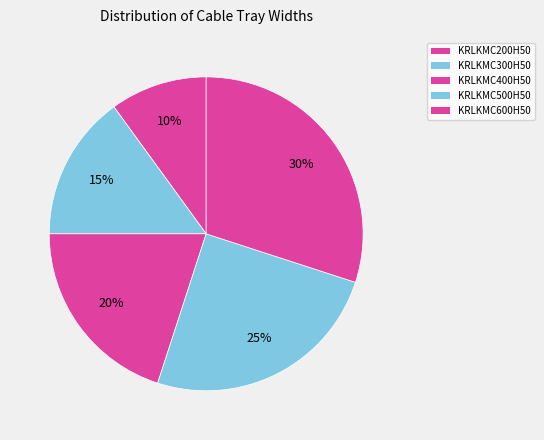

Is KRLKMC200H50 the majority of the pie?

No